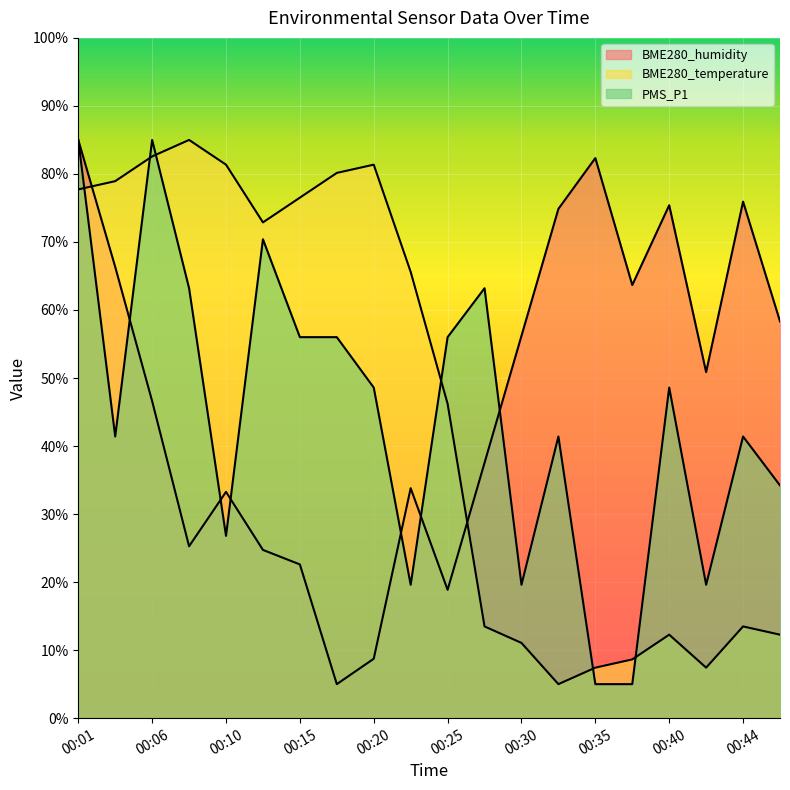

True or false: BME280_humidity and BME280_temperature cross at least once.

True